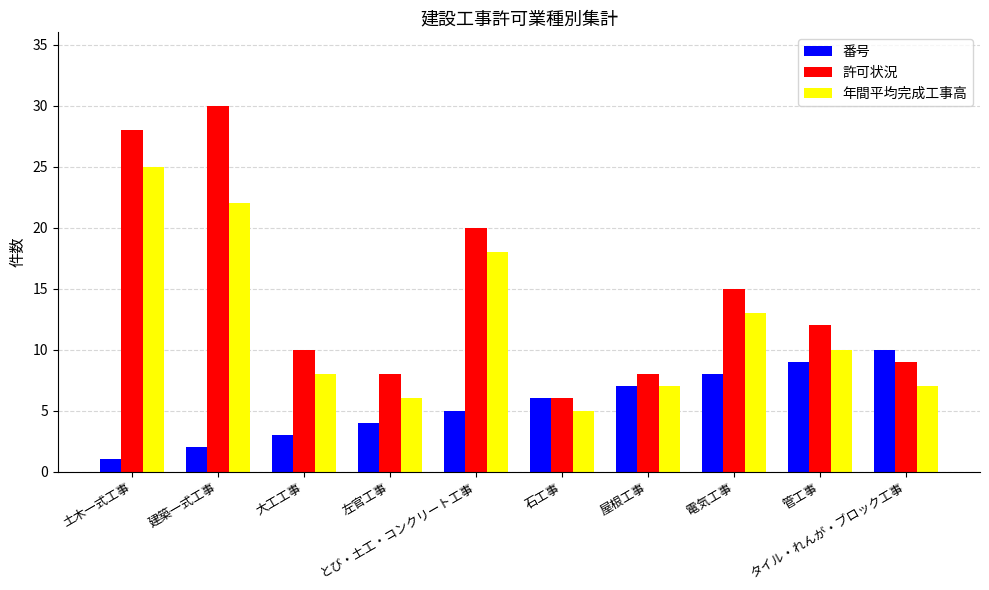

At 大工工事, list the series in order from largest to smallest.

許可状況, 年間平均完成工事高, 番号